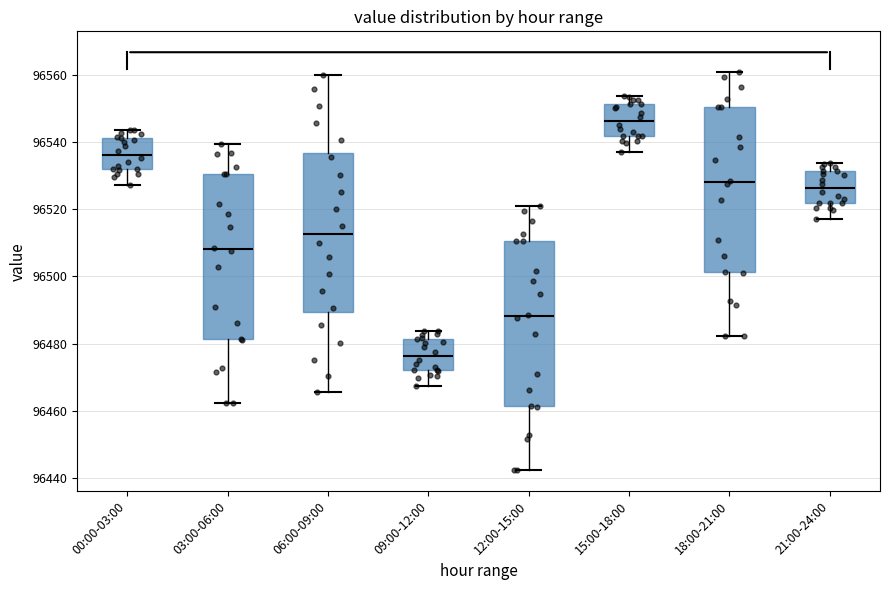

Reading left to right, read every box against the y-axis: the position of its median line, the range the box covers, and the ends of its whiskers. The values are not printed on the chart, so give them approximately, as read against the axis.

00:00-03:00: median 96536, box 96532 to 96542, whiskers 96528 to 96544
03:00-06:00: median 96508, box 96482 to 96530, whiskers 96462 to 96540
06:00-09:00: median 96512, box 96490 to 96536, whiskers 96466 to 96560
09:00-12:00: median 96476, box 96472 to 96482, whiskers 96468 to 96484
12:00-15:00: median 96488, box 96462 to 96510, whiskers 96442 to 96520
15:00-18:00: median 96546, box 96542 to 96552, whiskers 96538 to 96554
18:00-21:00: median 96528, box 96502 to 96550, whiskers 96482 to 96560
21:00-24:00: median 96526, box 96522 to 96532, whiskers 96518 to 96534